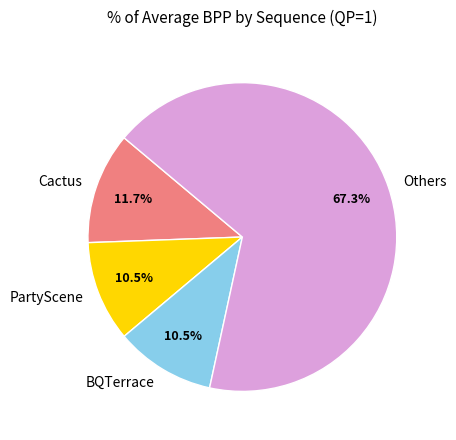

Is the sum of Cactus and BQTerrace greater than half?

No